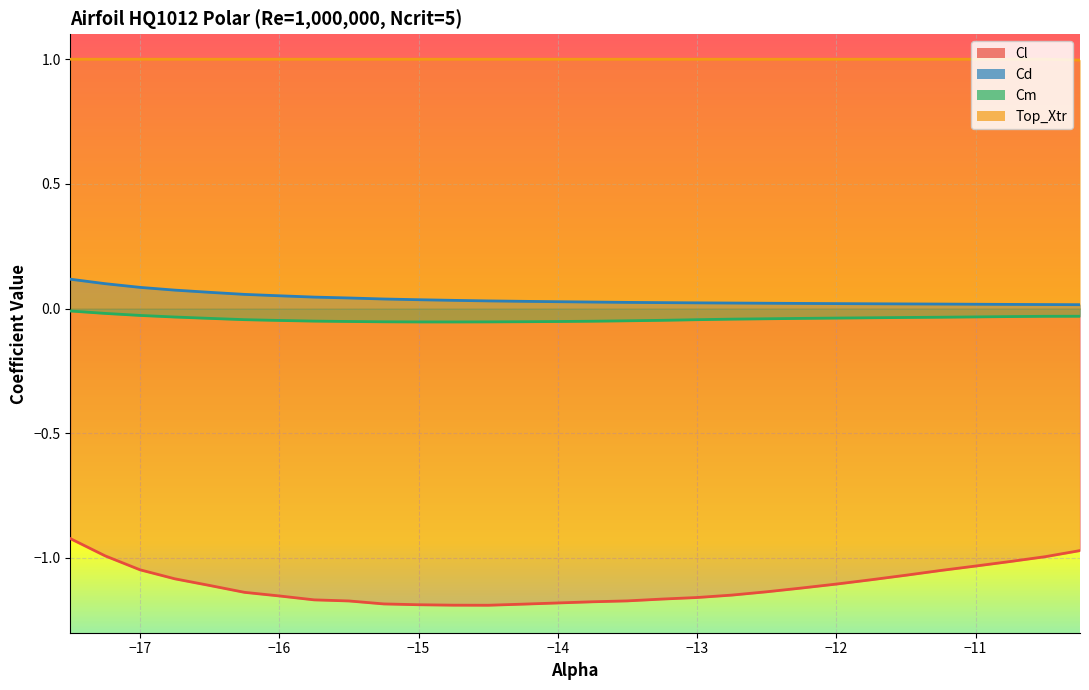

True or false: Cl and Top_Xtr intersect in this chart.

False